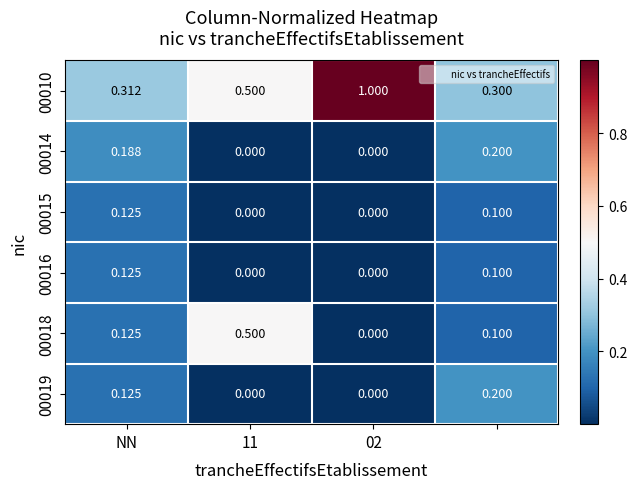

How many values in 00014 are above zero?

2